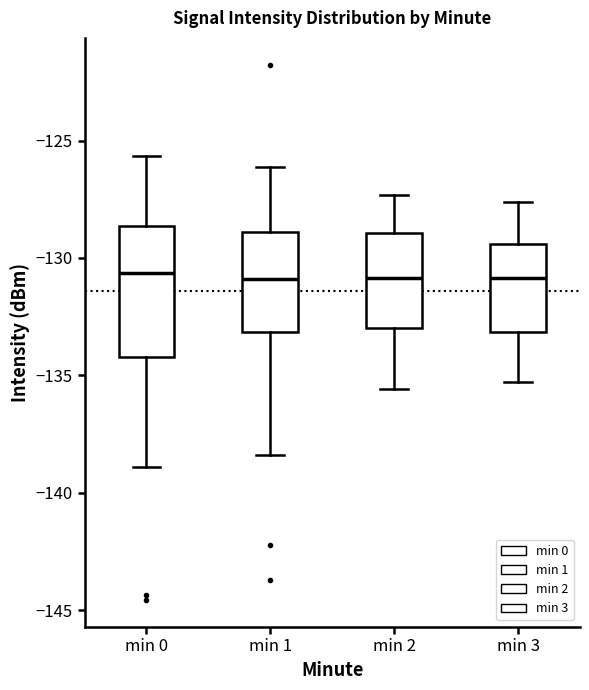

Where does the median line of the box for min 1 sit on the y-axis? The values are not printed on the chart, so give them approximately, as read against the axis.

-131.0